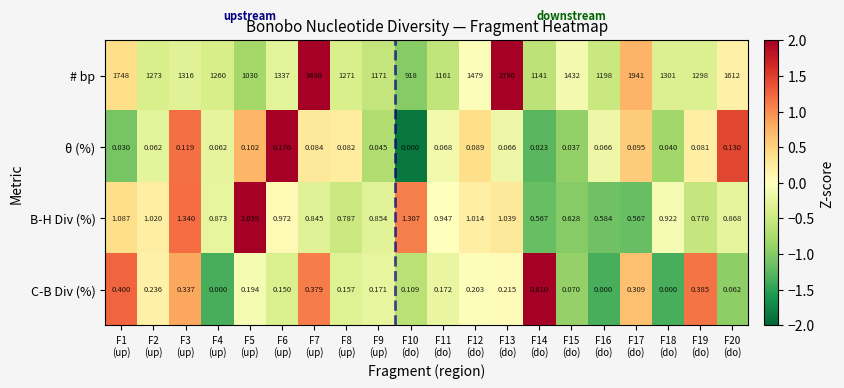

What is the spread (max minus min) of values at F20
(do)?

1611.9